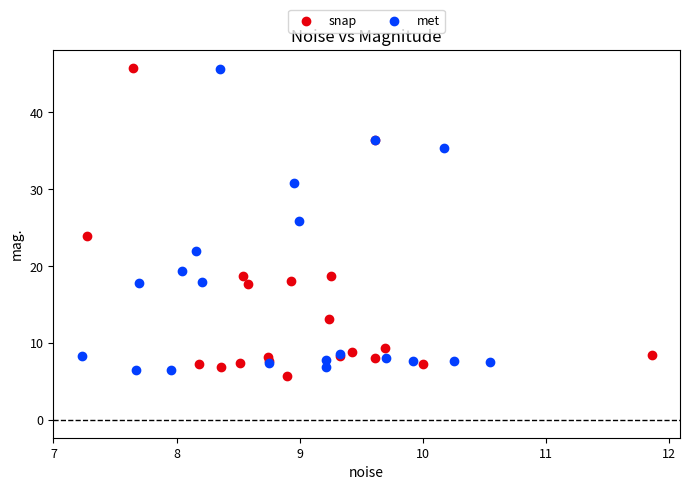

What are all the series names shown in the legend?

snap, met